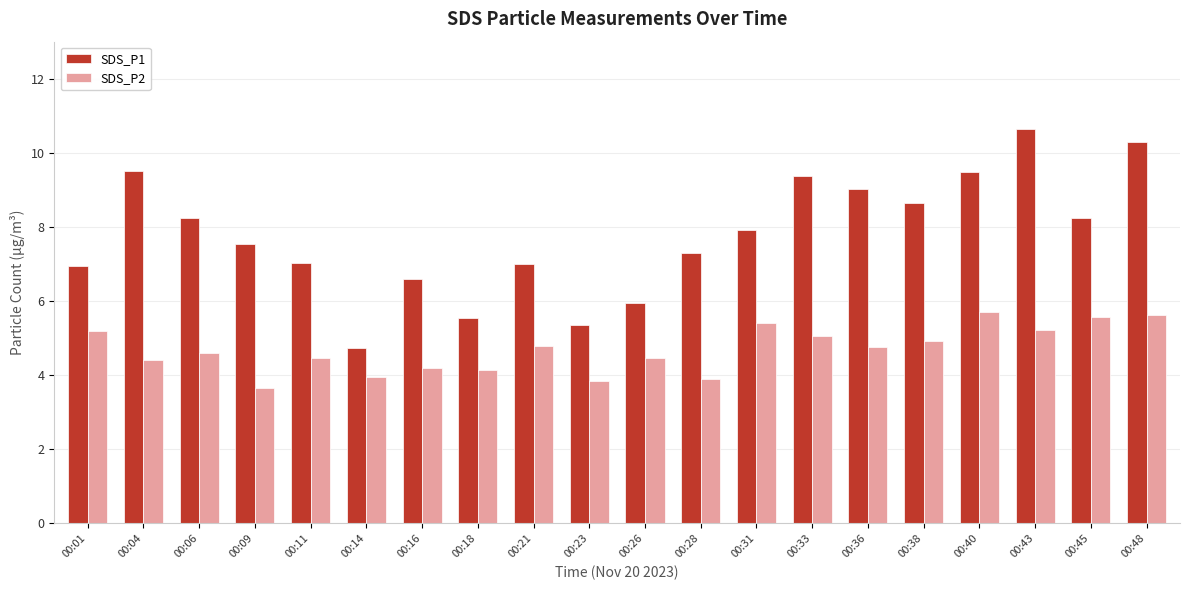

Which category has the lowest value in the SDS_P1 series?

00:14